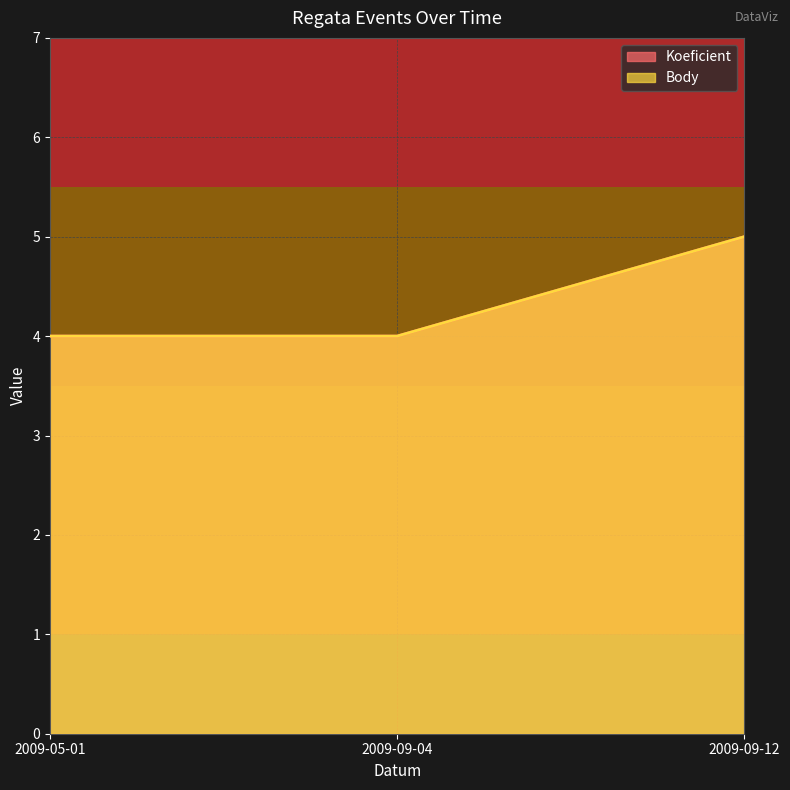

How many Koeficient values are between 4 and 5?

3